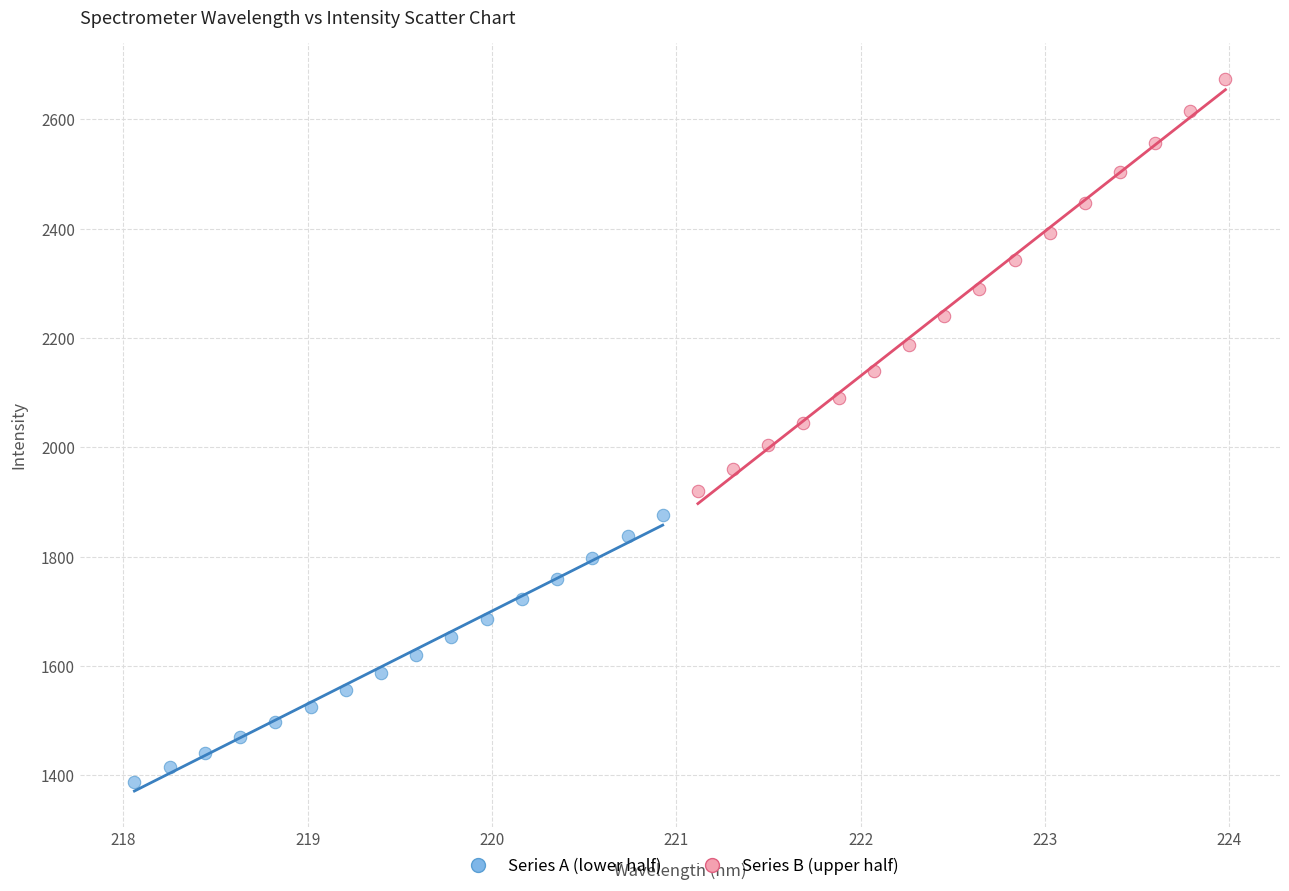

Which series has the largest Y range (max minus min)?

Series B (upper half)